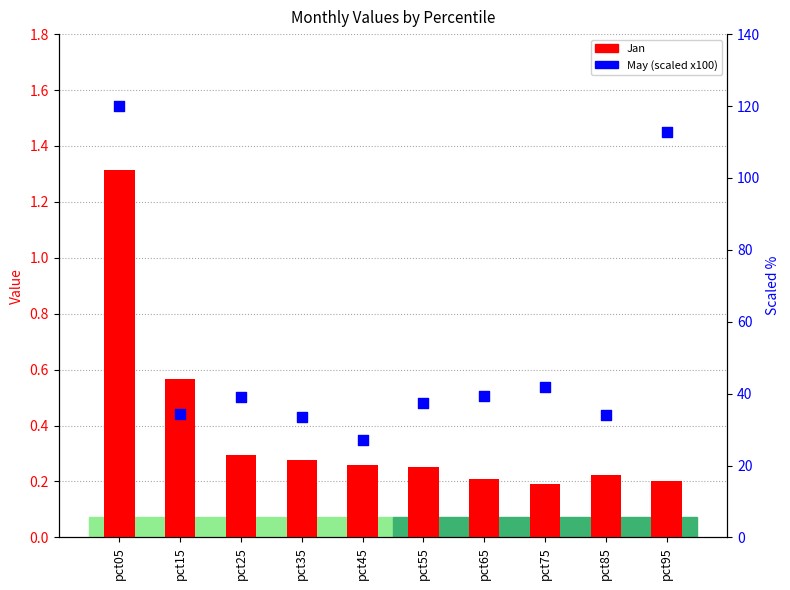

Which series has the largest Y range (max minus min)?

May (scaled)